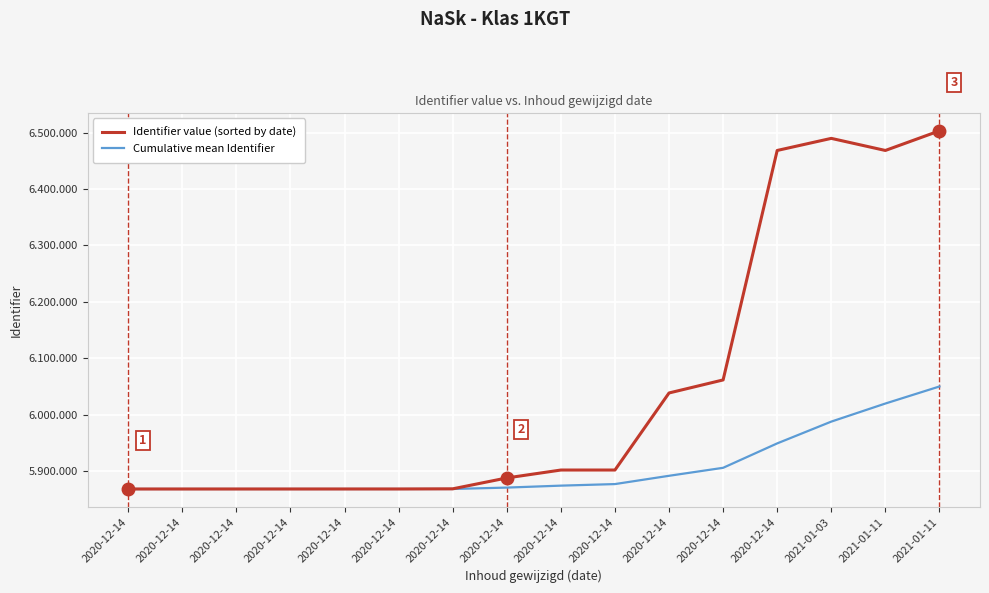

Where is Cumulative mean Identifier nearest to the value 5959235?

2020-12-14